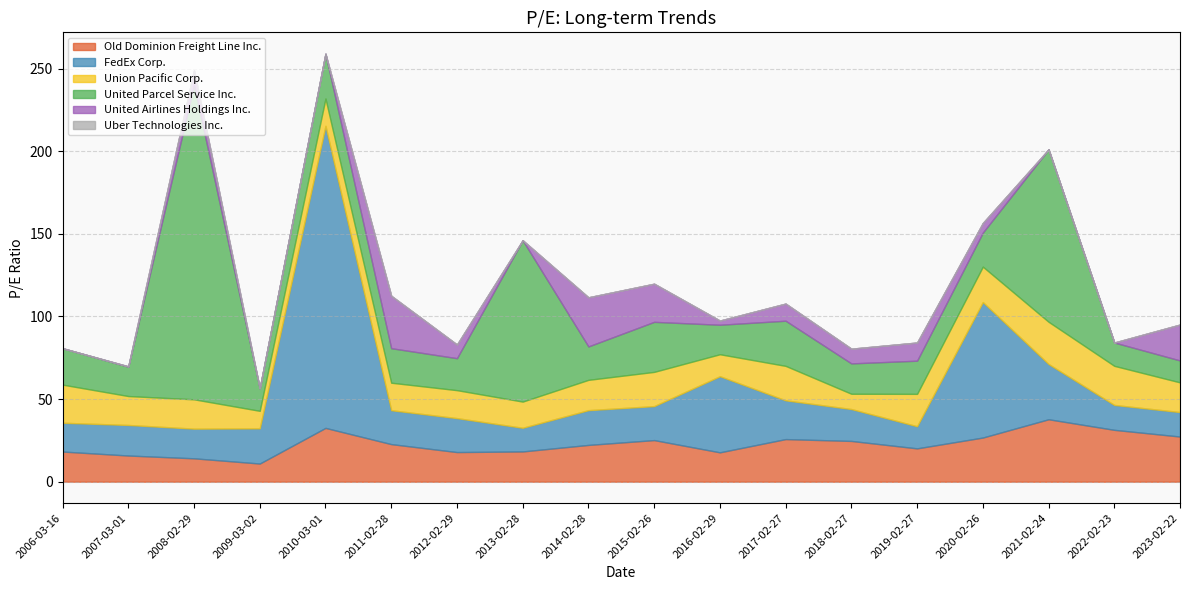

How many positive values does the United Airlines Holdings Inc. series have?

12